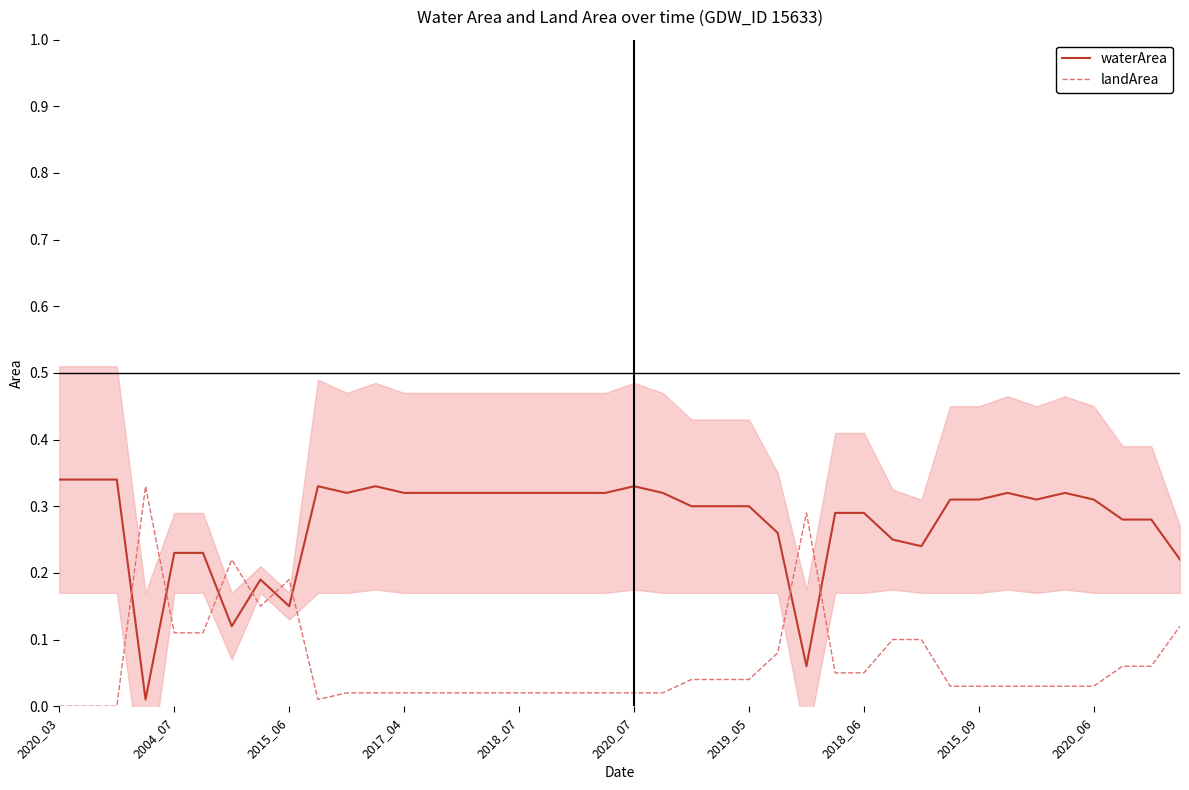

What is the spread (max minus min) of values at 38?

0.2